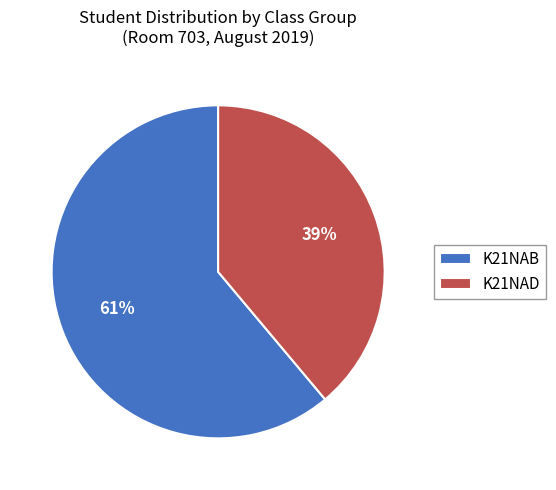

Is there a majority slice in this chart?

Yes